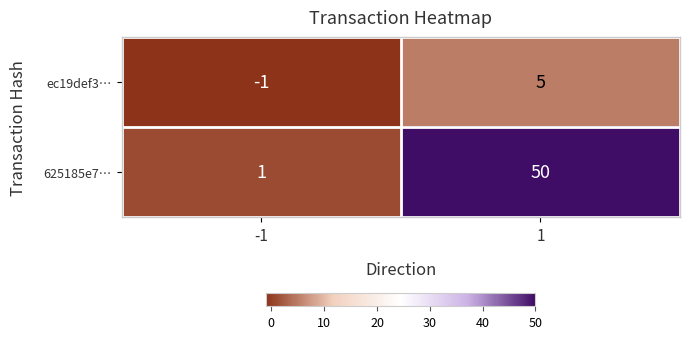

Which series changed the most between -1 and 1?

625185e7…